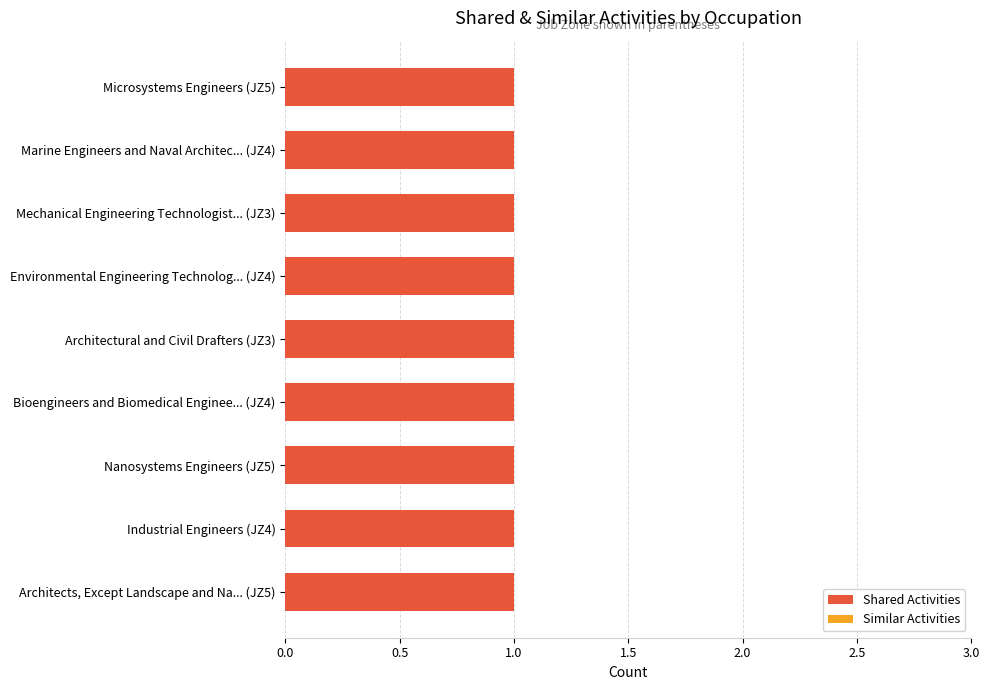

Reading left to right, what are all the values shown in this chart?

Shared Activities: Architects, Except Landscape and Naval=1	Industrial Engineers=1	Nanosystems Engineers=1	Bioengineers and Biomedical Engineers=1	Architectural and Civil Drafters=1	Environmental Engineering Technologists=1	Mechanical Engineering Technologists=1	Marine Engineers and Naval Architects=1	Microsystems Engineers=1
Similar Activities: Architects, Except Landscape and Naval=0	Industrial Engineers=0	Nanosystems Engineers=0	Bioengineers and Biomedical Engineers=0	Architectural and Civil Drafters=0	Environmental Engineering Technologists=0	Mechanical Engineering Technologists=0	Marine Engineers and Naval Architects=0	Microsystems Engineers=0